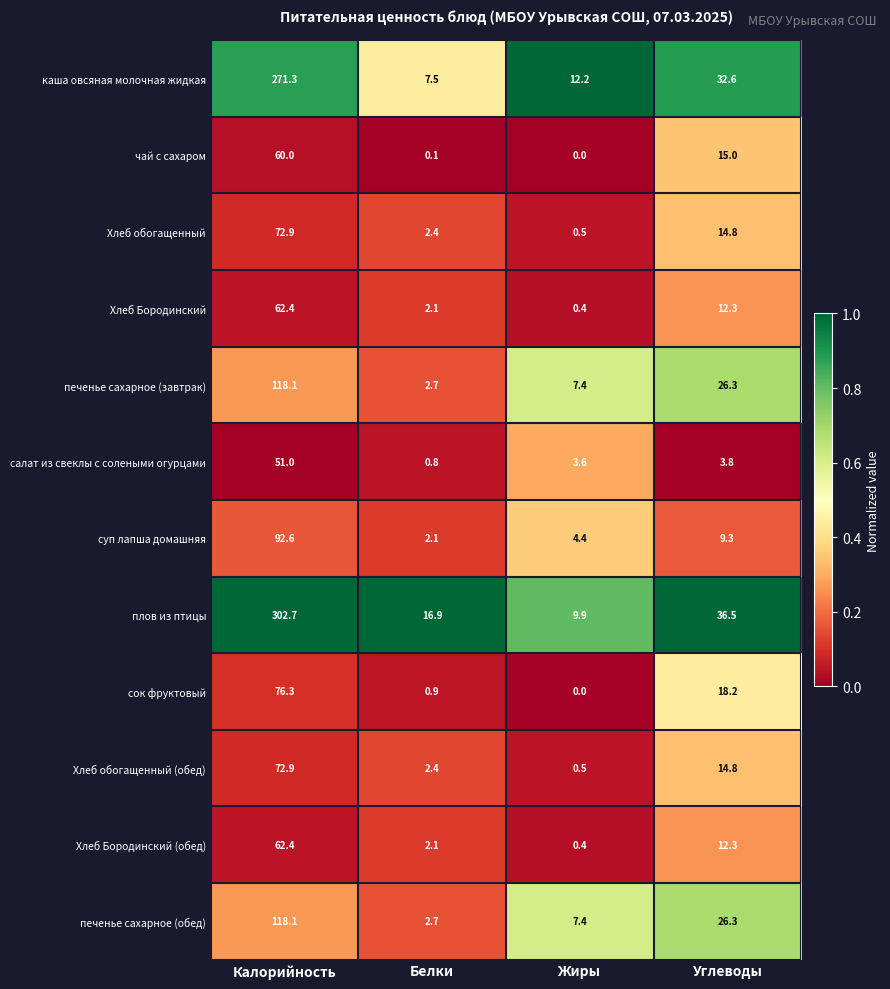

Rank the categories by Хлеб Бородинский (обед) value from lowest to highest.

Жиры, Белки, Углеводы, Калорийность